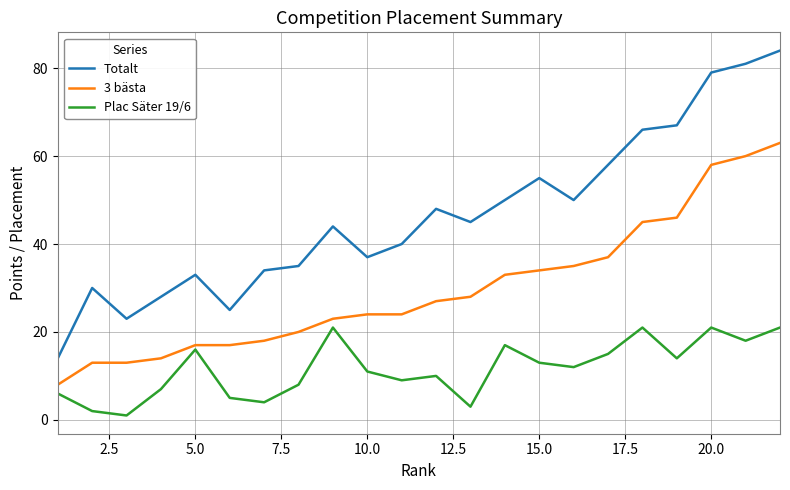

Is this an area chart (filled region under the line)?

No